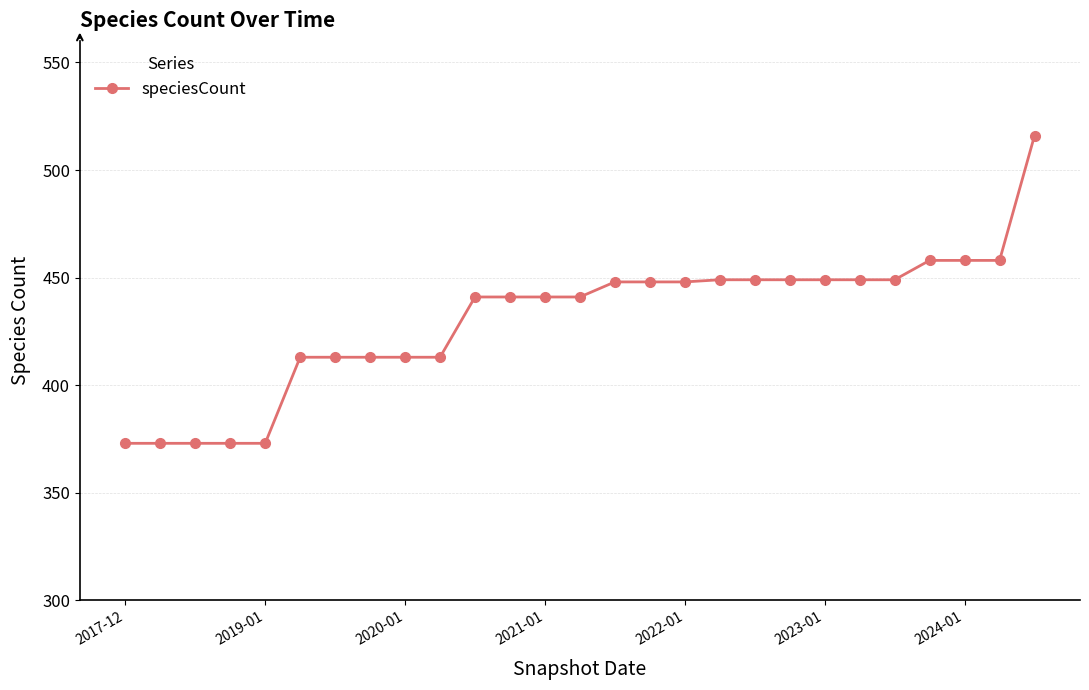

What is the average value?

430